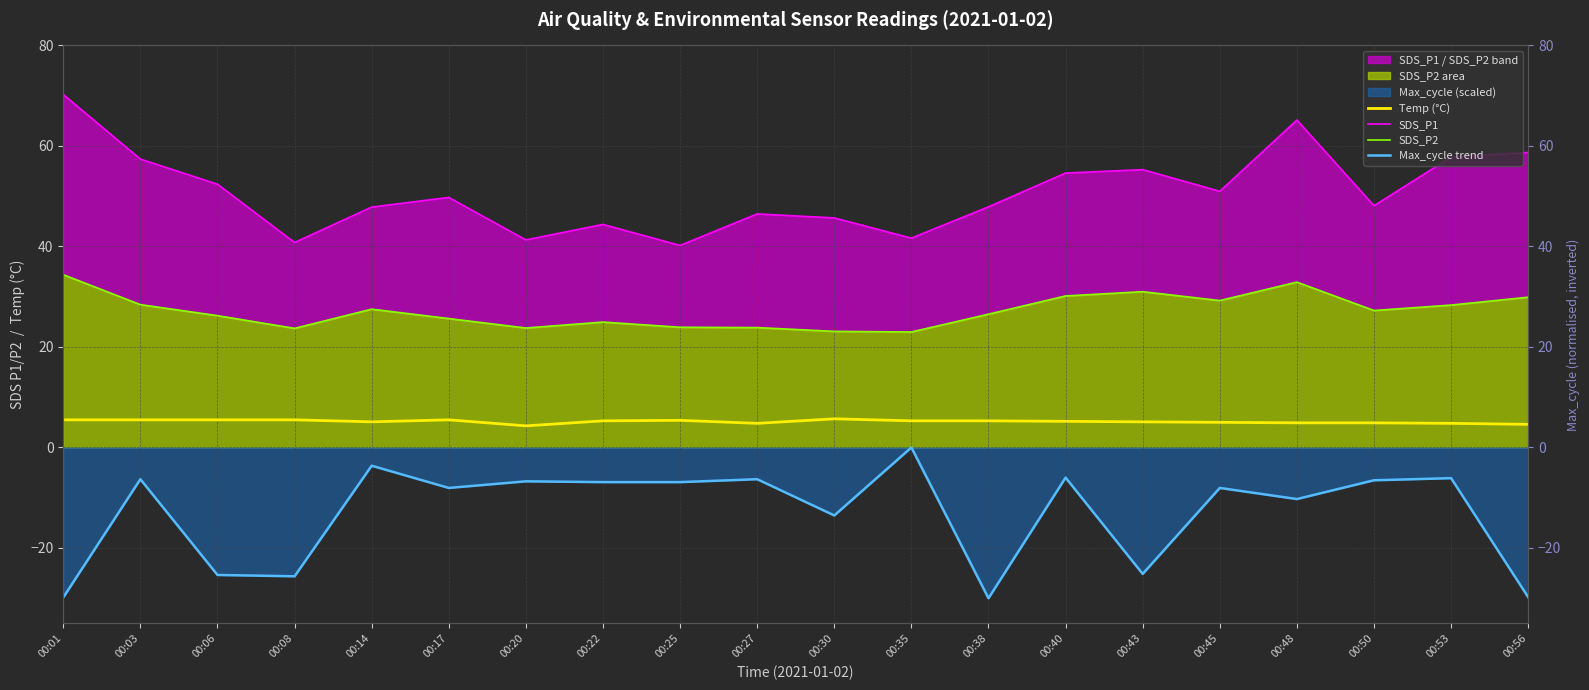

Rank the series by their maximum value, from highest to lowest.

SDS_P1, SDS_P2, Temp (°C), Max_cycle trend